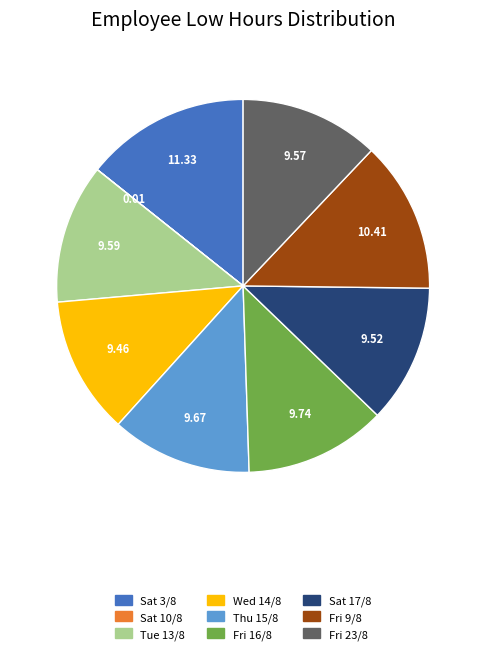

Is there any slice that represents more than half of the pie?

No